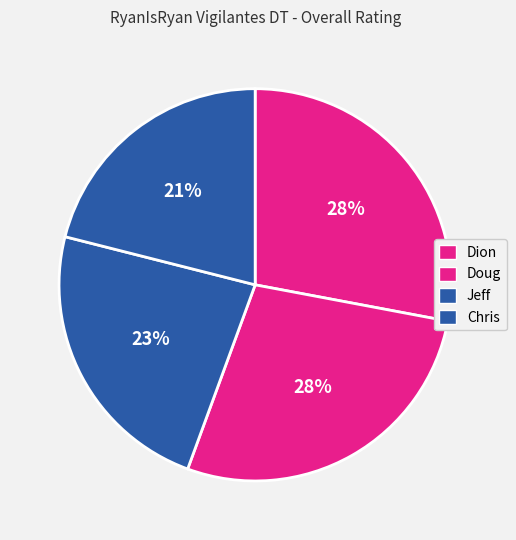

What percentage is the Doug slice, to the nearest percent?

28%